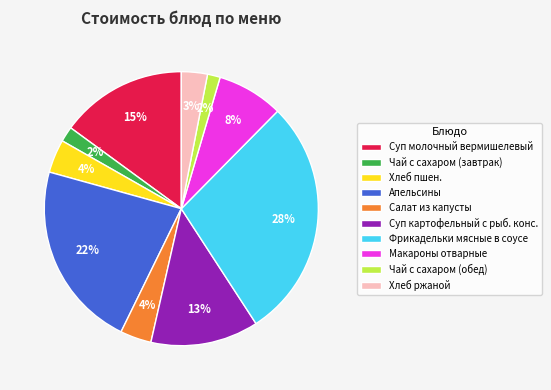

What is the largest slice in the pie chart?

Фрикадельки мясные в соусе